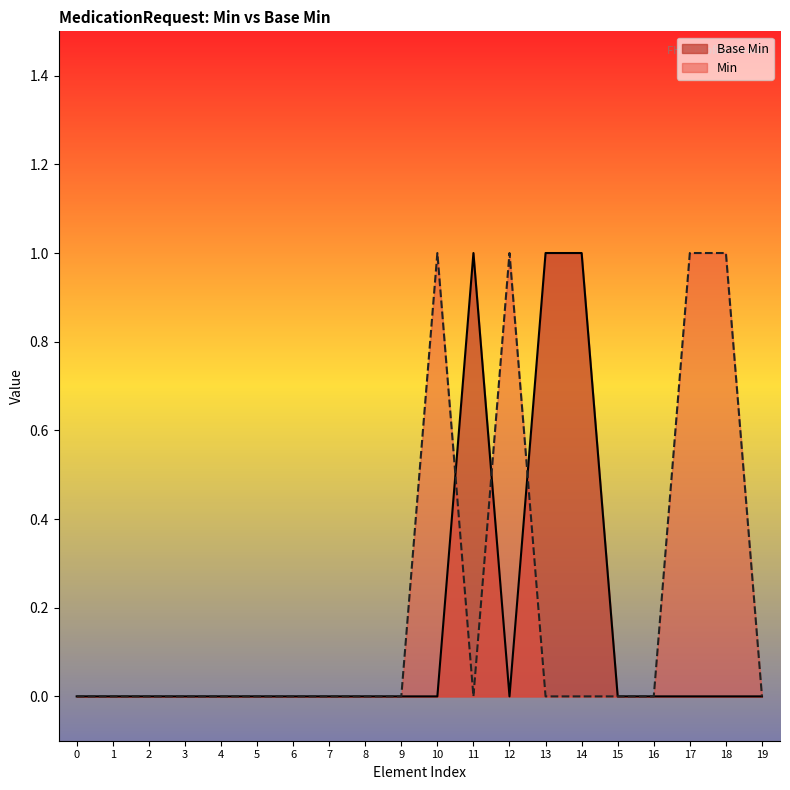

The value of Base Min at 7 is 1. True or false?

False